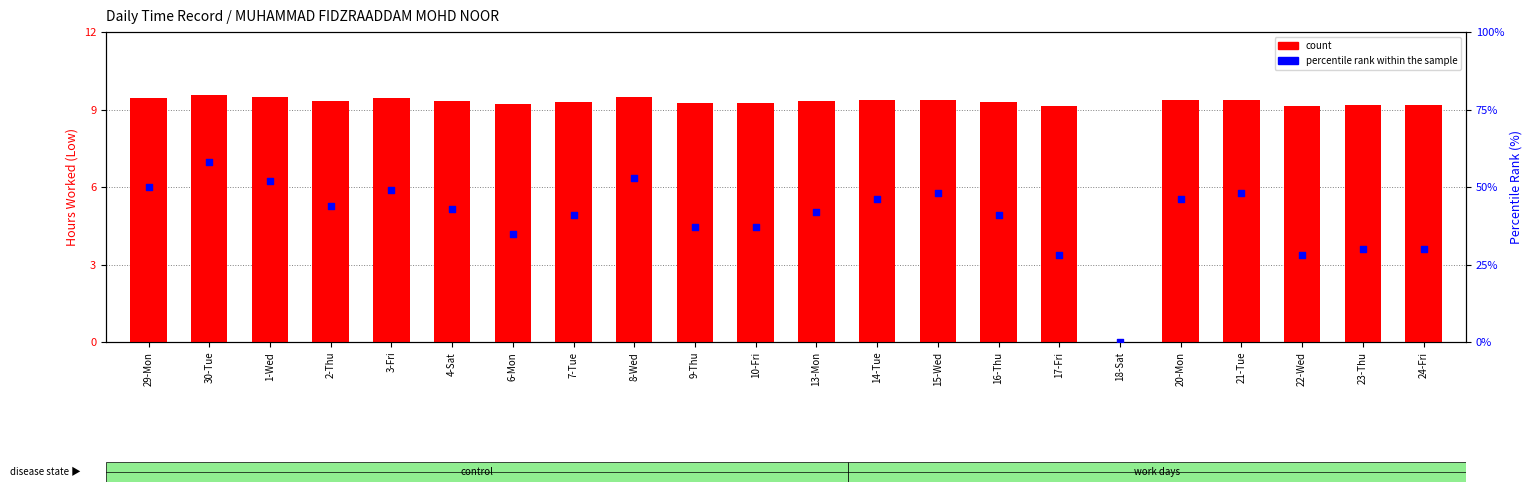

Which series has the largest total across all categories?

percentile rank within the sample